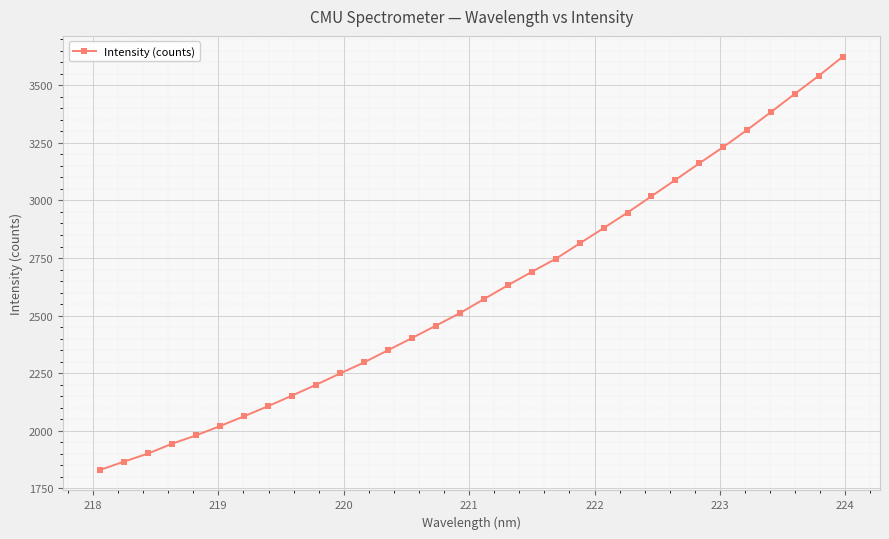

What is the smallest value displayed?

1829.8